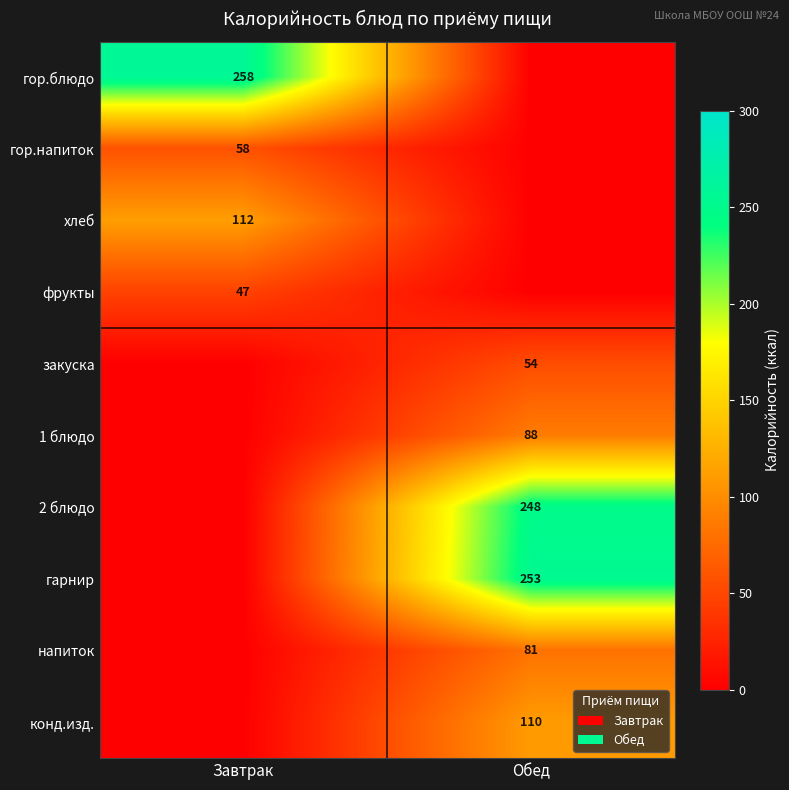

The гарнир series shows 253 at Обед. True or false?

True